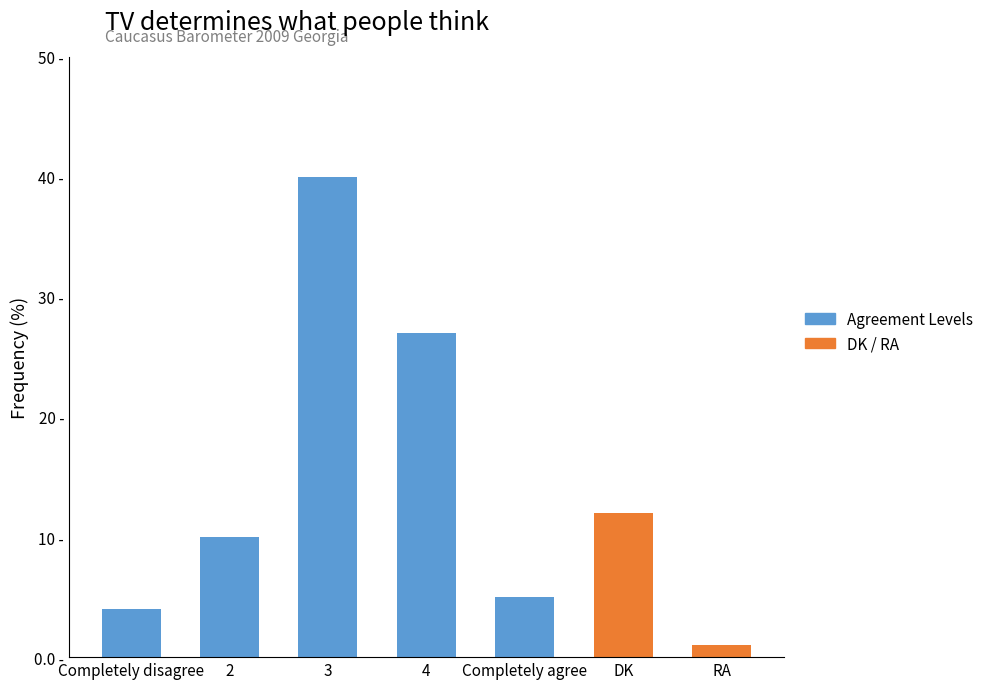

What is the change in value from Completely agree to DK?

+7